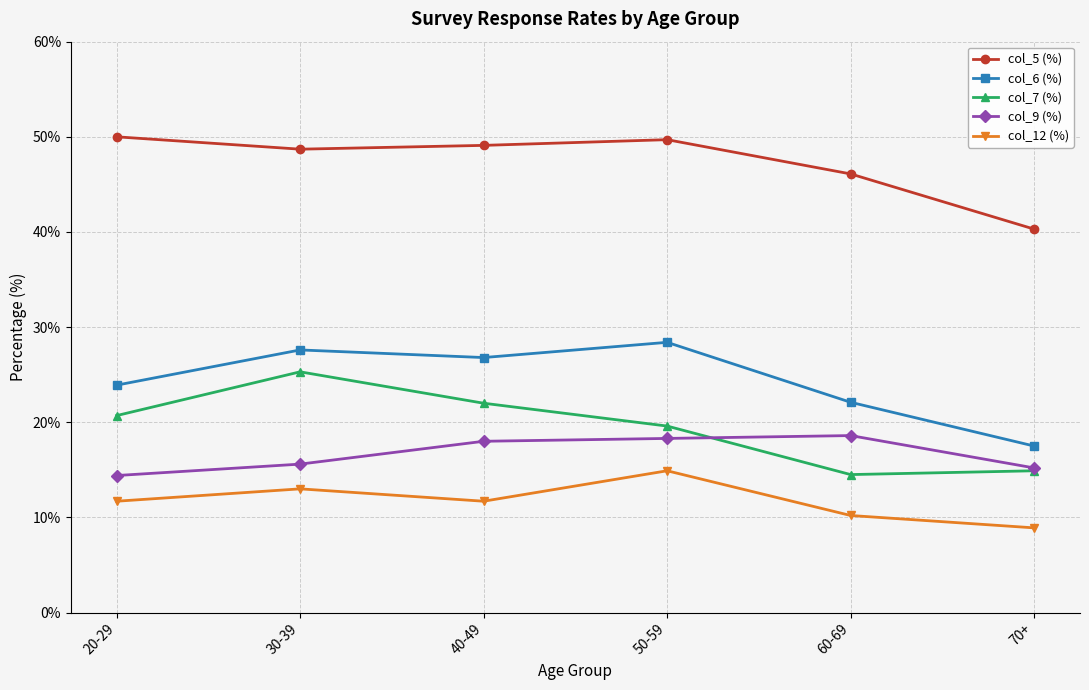

What is the difference between the maximum and minimum values in the col_6 (%) series?

10.9